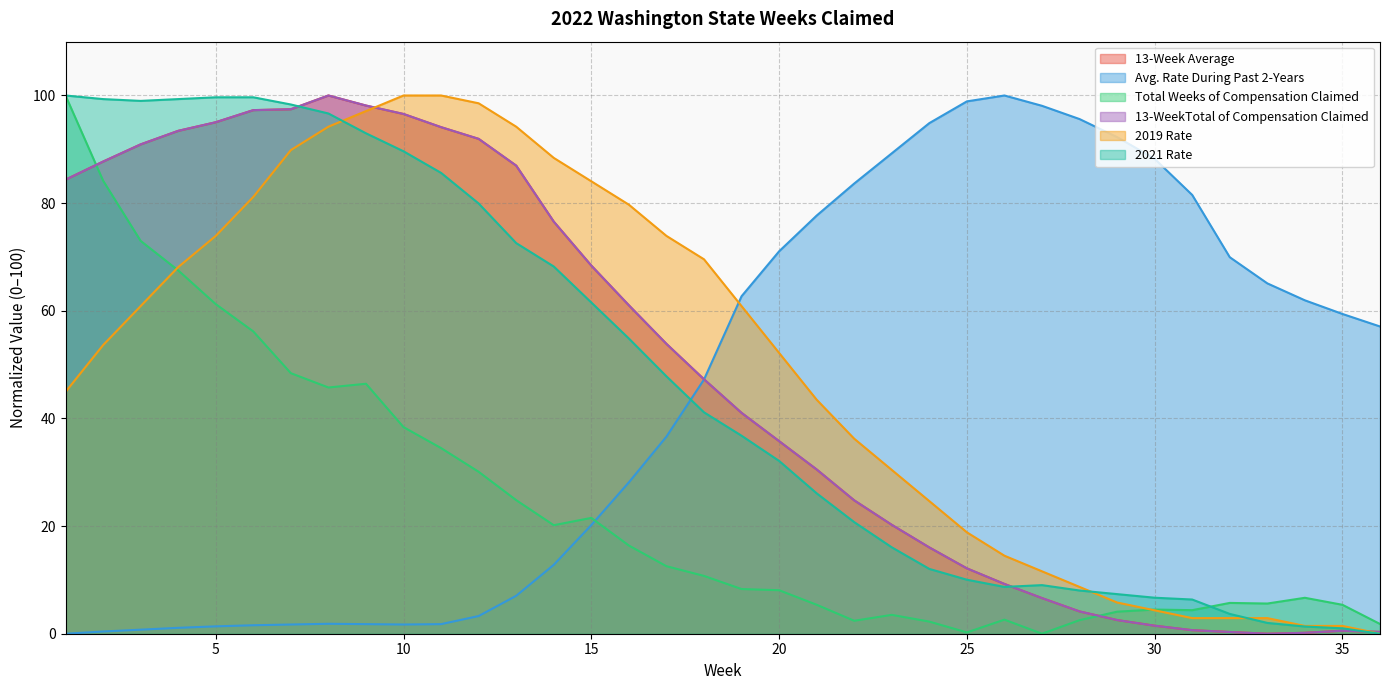

At how many categories does at least one series exceed 68?

31